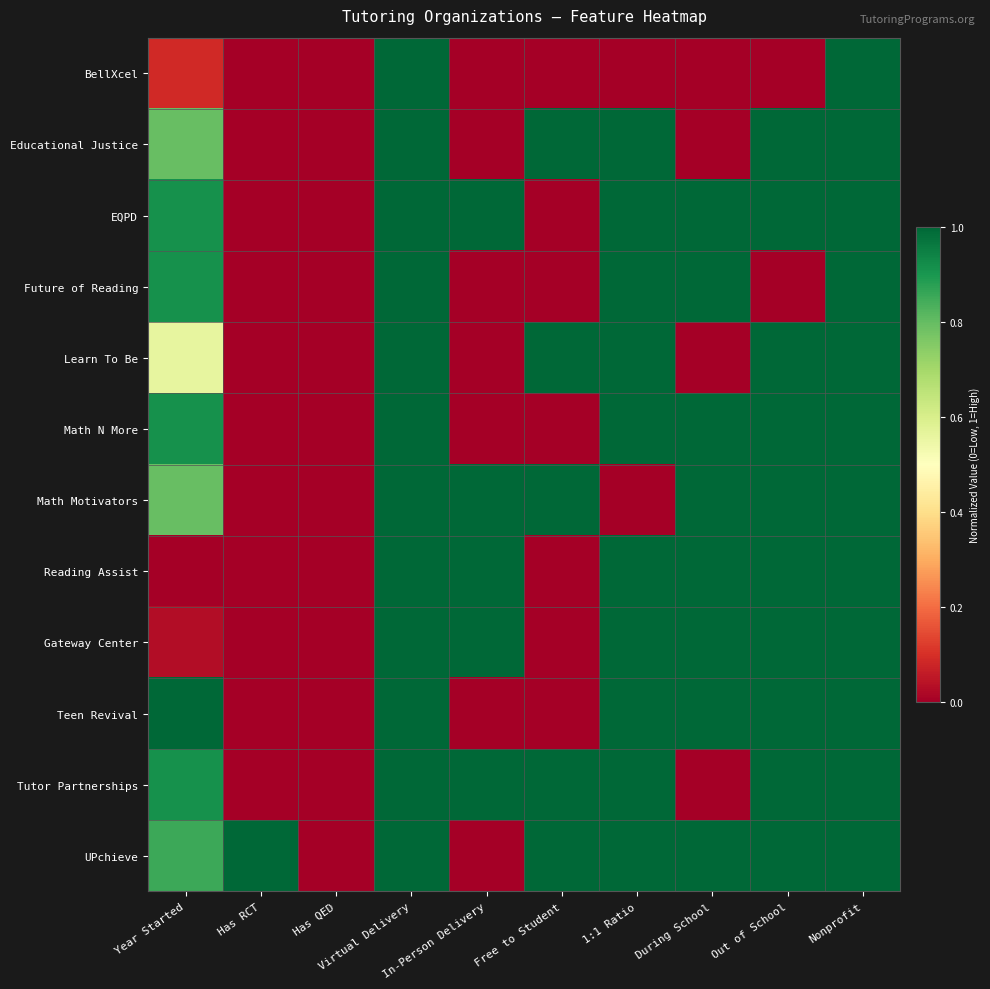

At how many categories does at least one series exceed 0?

9